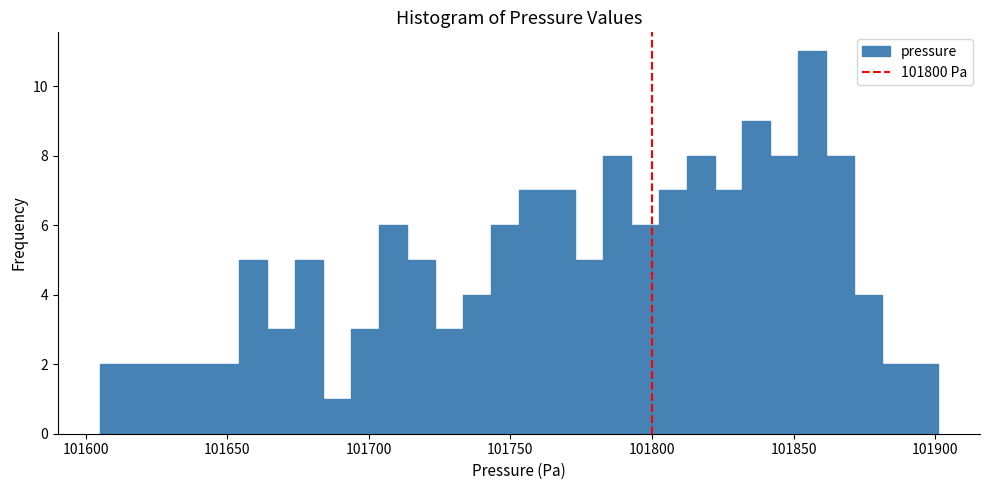

Read against the x-axis, roughly where is the centre of the tallest bar?

101855